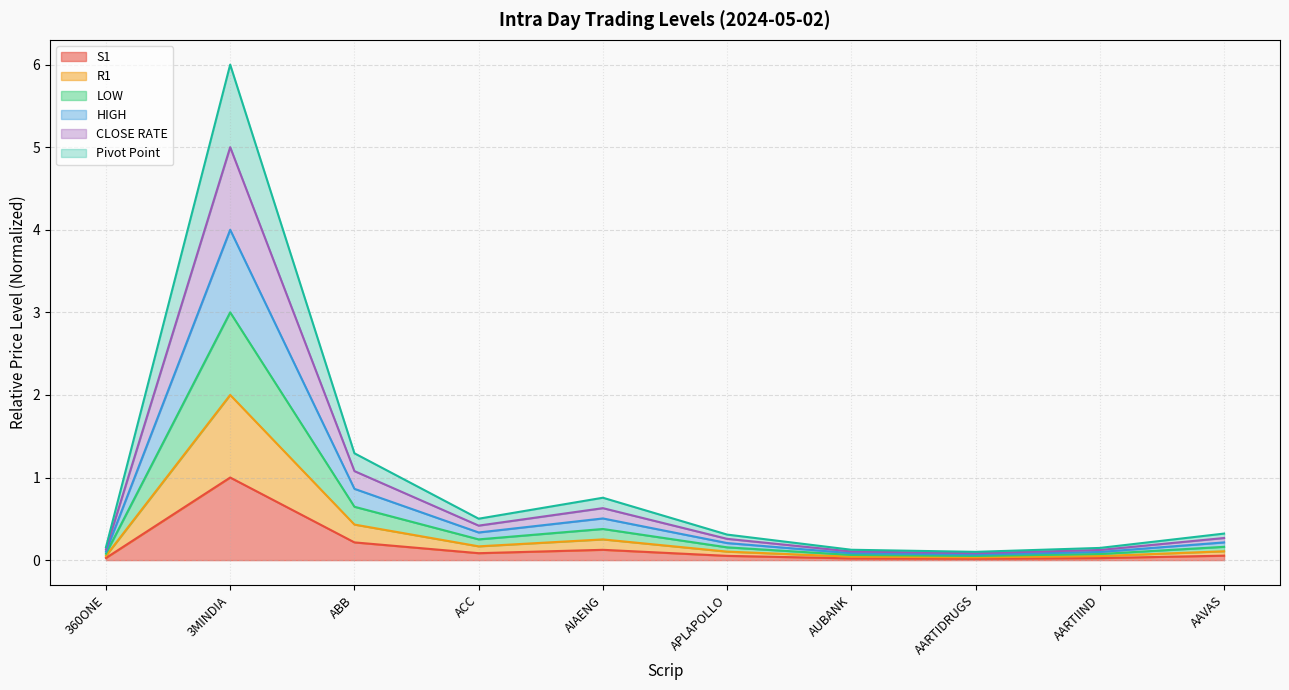

At which category is the sum across all series the highest?

3MINDIA